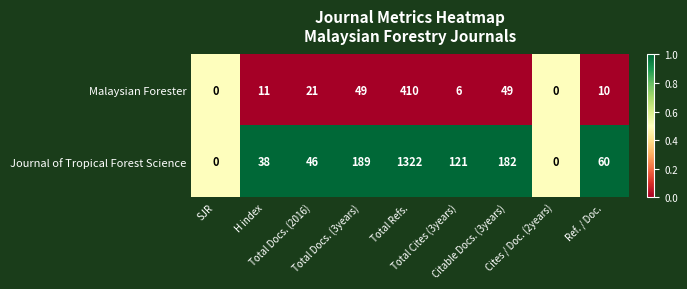

List the series in order of their overall mean, highest first.

Journal of Tropical Forest Science, Malaysian Forester